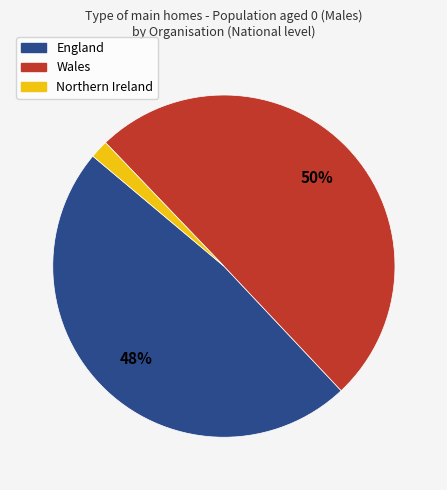

What percentage is the Wales slice, to the nearest percent?

50%